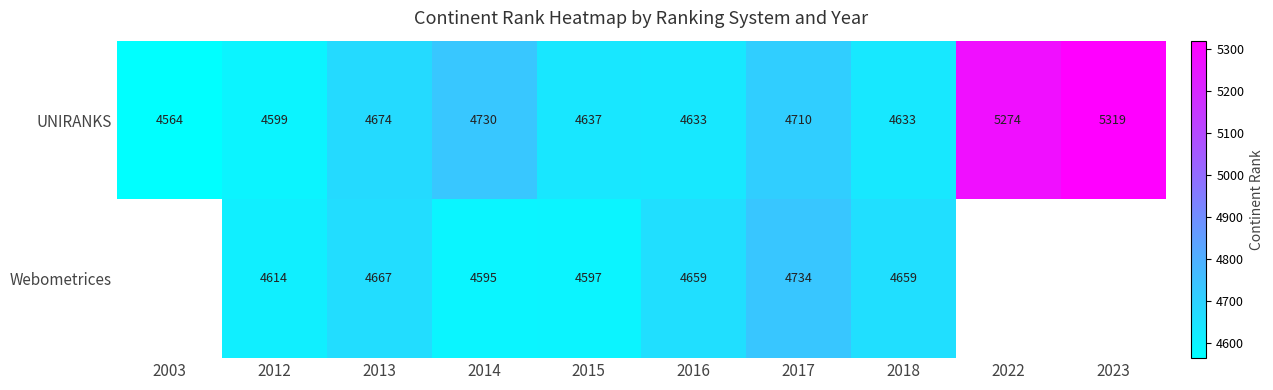

What is the spread (max minus min) of values at 2016?

26